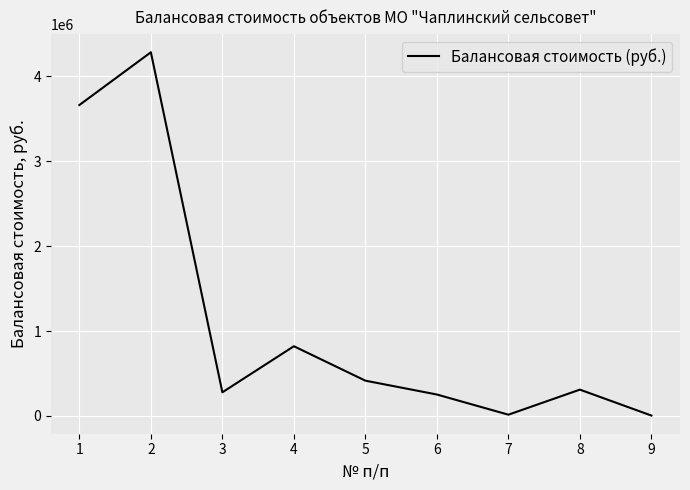

Does the chart display data point markers on the line(s)?

No